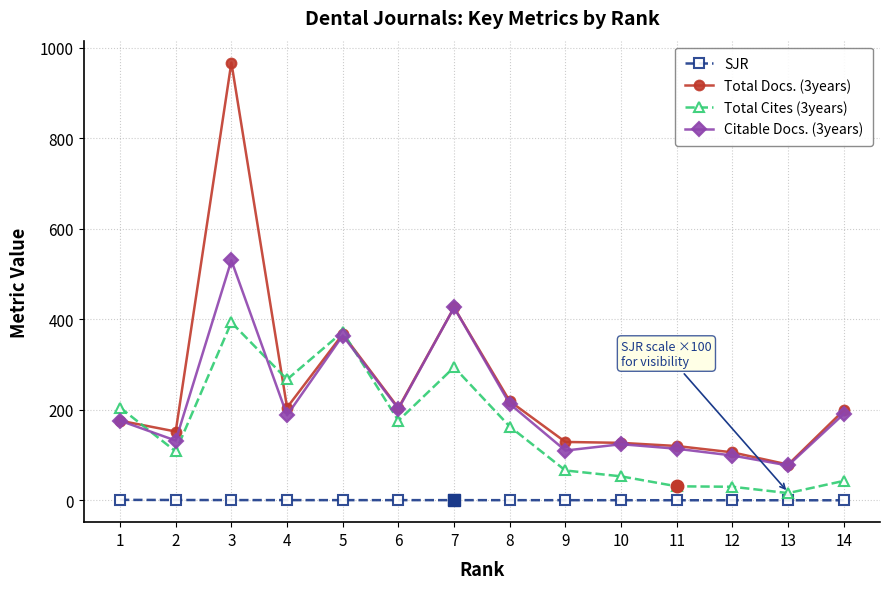

At which label is Citable Docs. (3years) closest to 303?

5